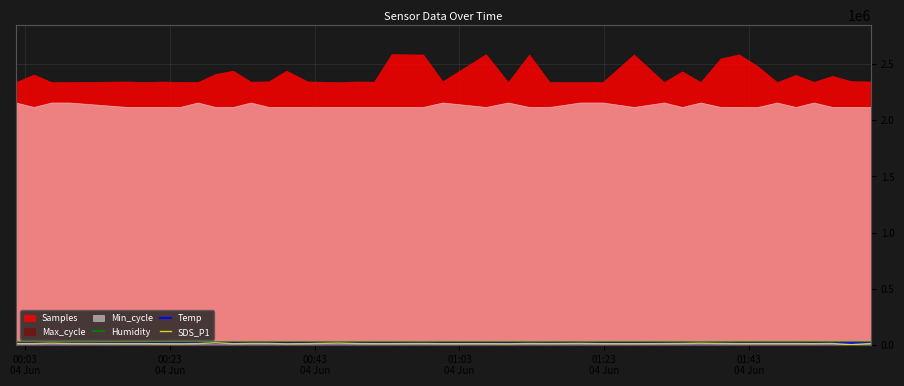

Is the value of SDS_P1 at 28 greater than the value of Temp at 6?

No